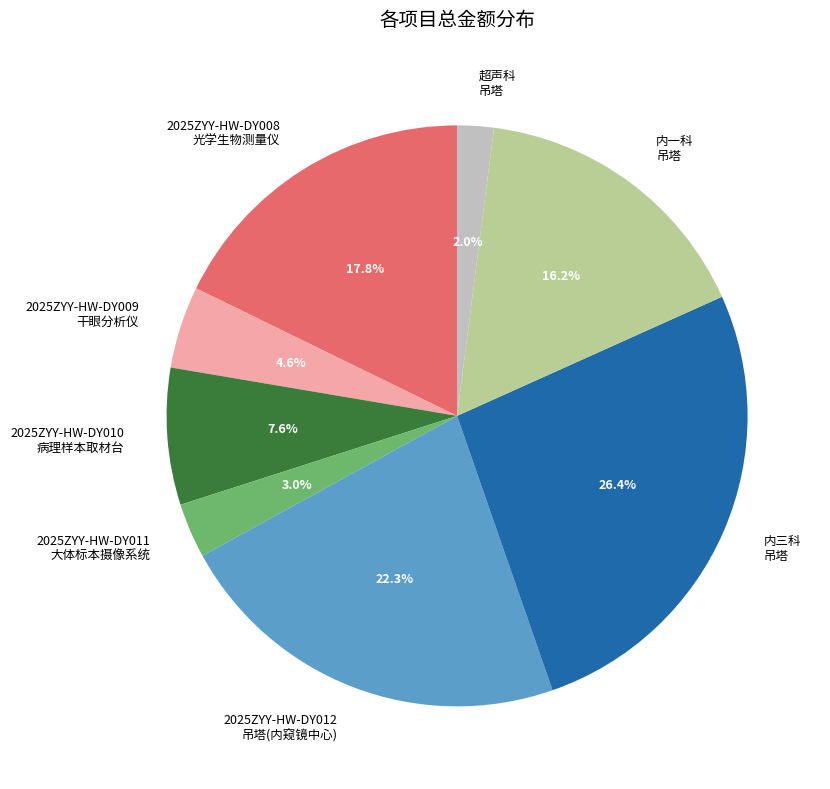

Is 2025ZYY-HW-DY012 吊塔(内窥镜中心) the majority of the pie?

No